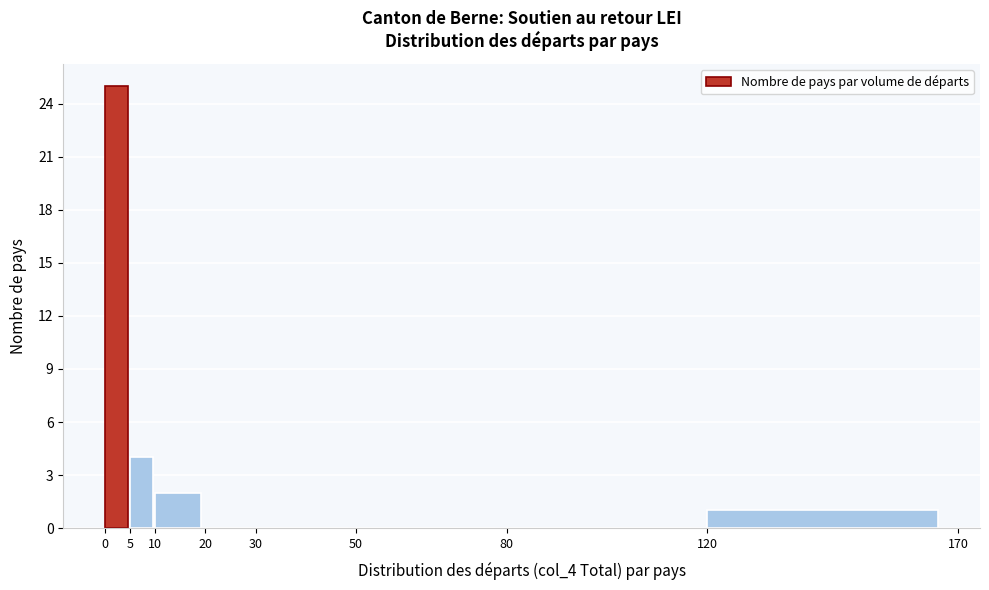

Over which range of the x-axis is the bar tallest?

0 to 5